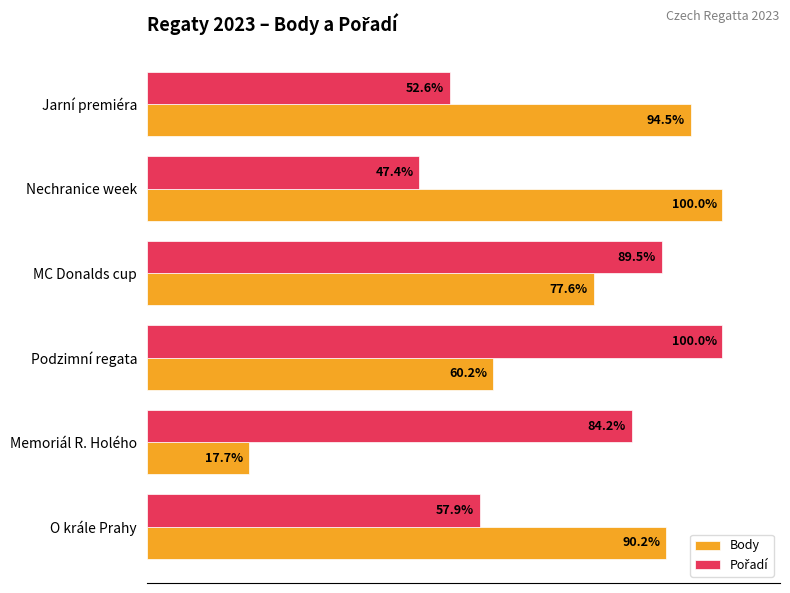

Which series has the largest range (max minus min)?

Body